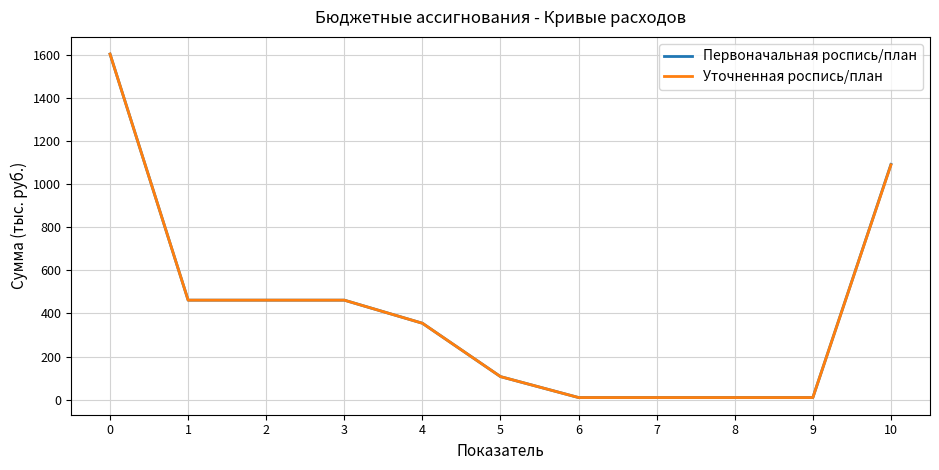

What are all the series names shown in the legend?

Первоначальная роспись/план, Уточненная роспись/план